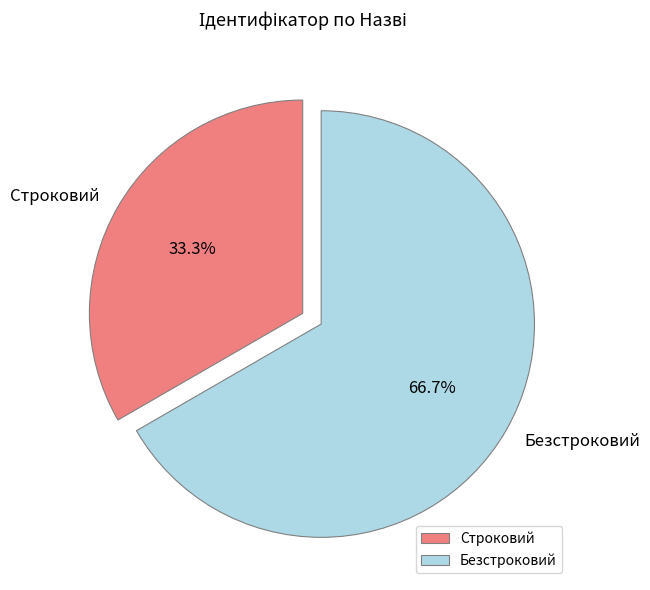

To the nearest percent, what is the average slice percentage?

50%